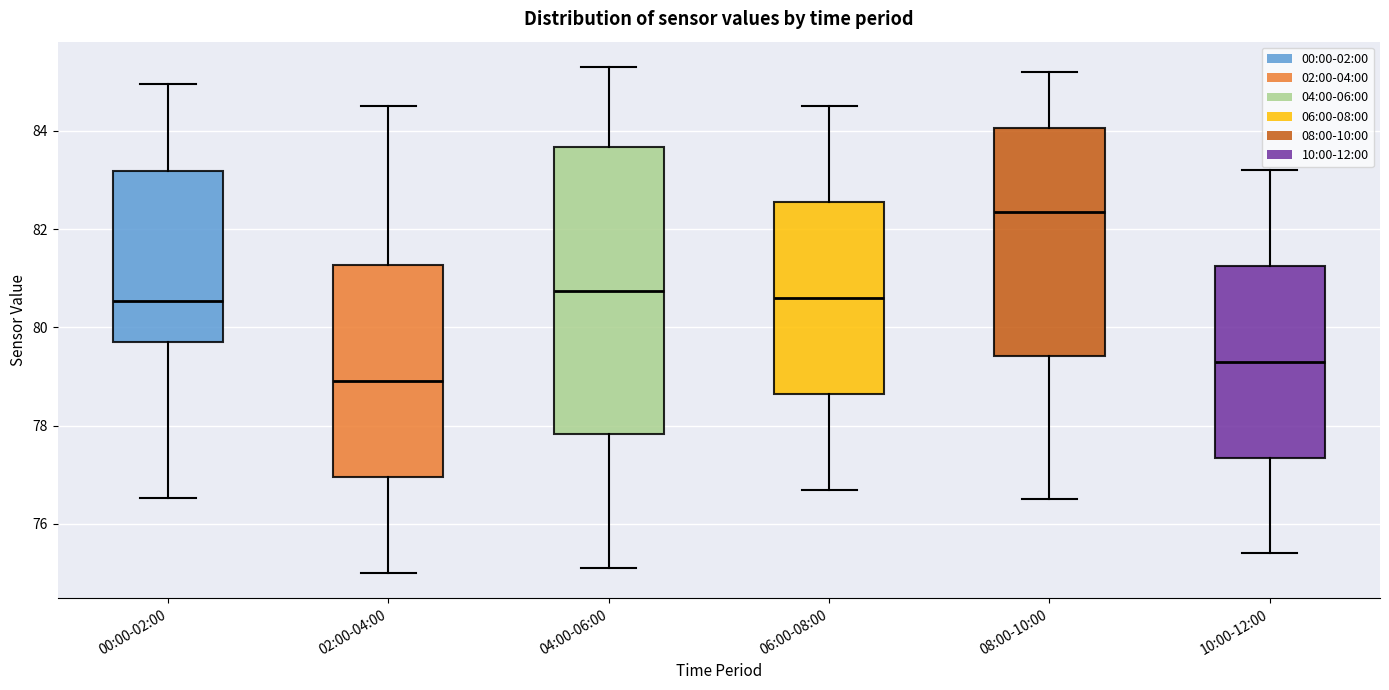

Comparing the boxes themselves (not the whiskers), which one is the tallest?

04:00-06:00